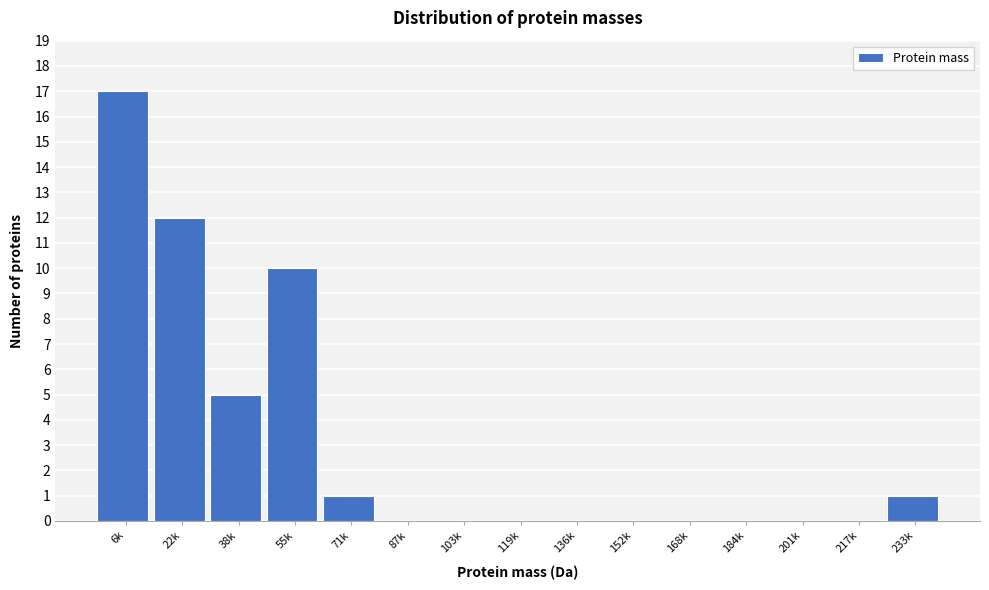

Reading right to left, transcribe all the data shown in this chart.

233k=1	217k=0	201k=0	184k=0	168k=0	152k=0	136k=0	119k=0	103k=0	87k=0	71k=1	55k=10	38k=5	22k=12	6k=17